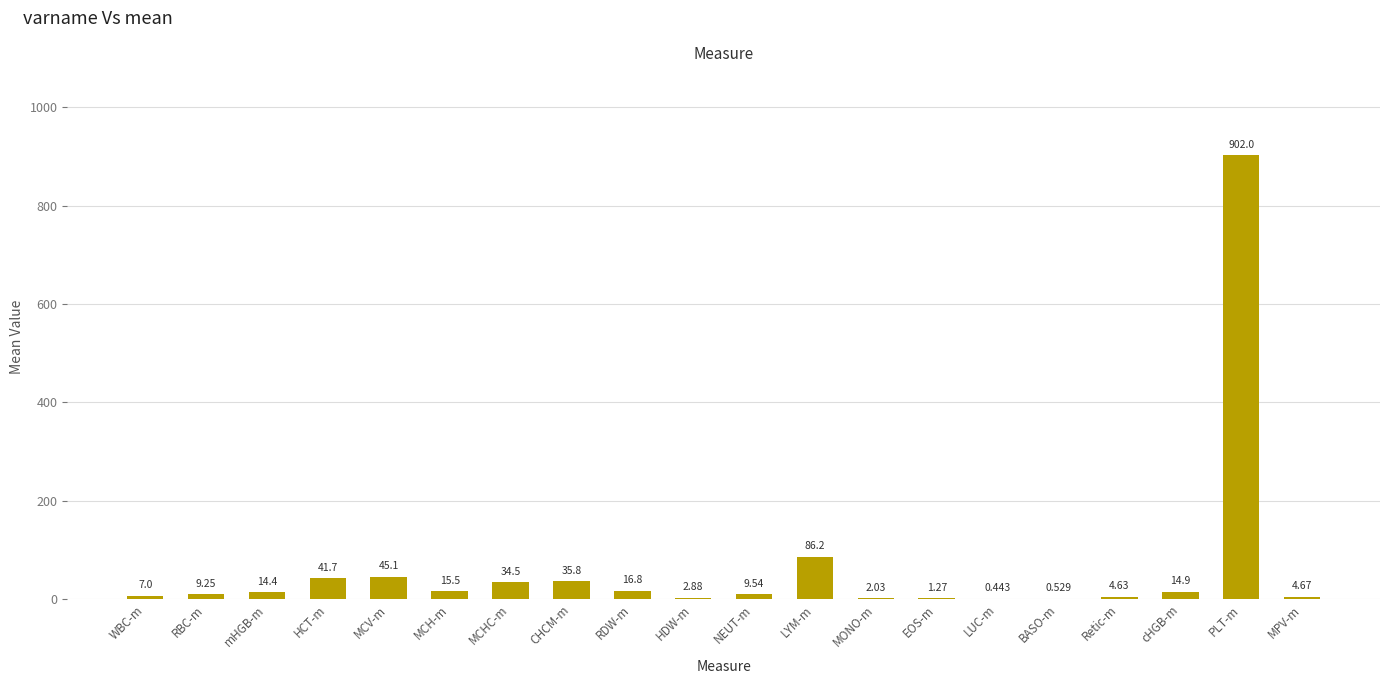

What is the change in value from WBC-m to MCHC-m?

+27.5